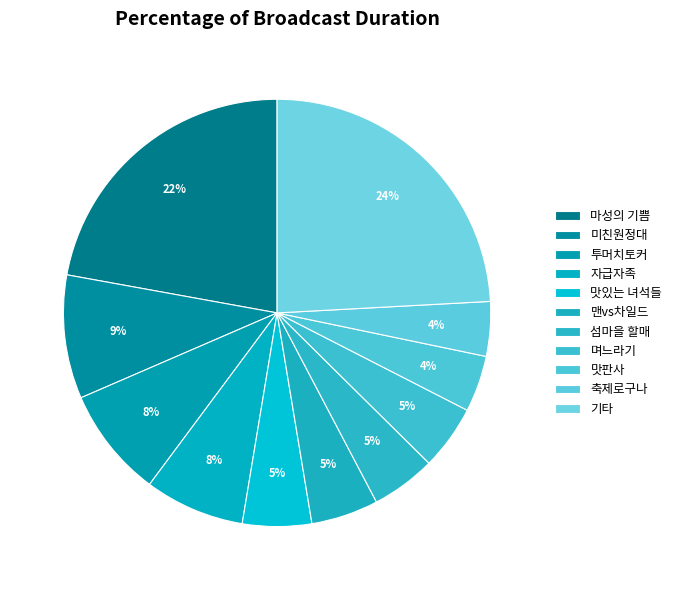

How many slices are in this pie chart?

11